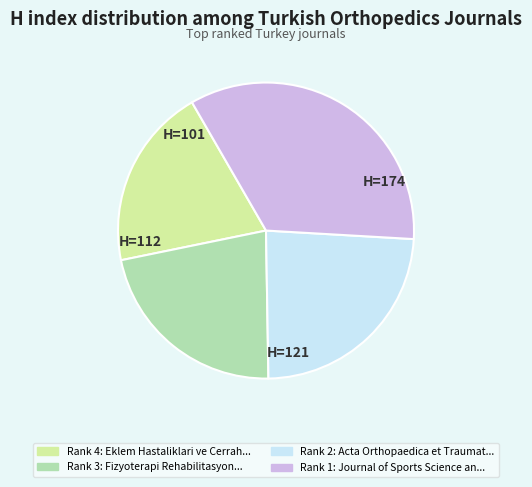

Does any single category account for the majority?

No